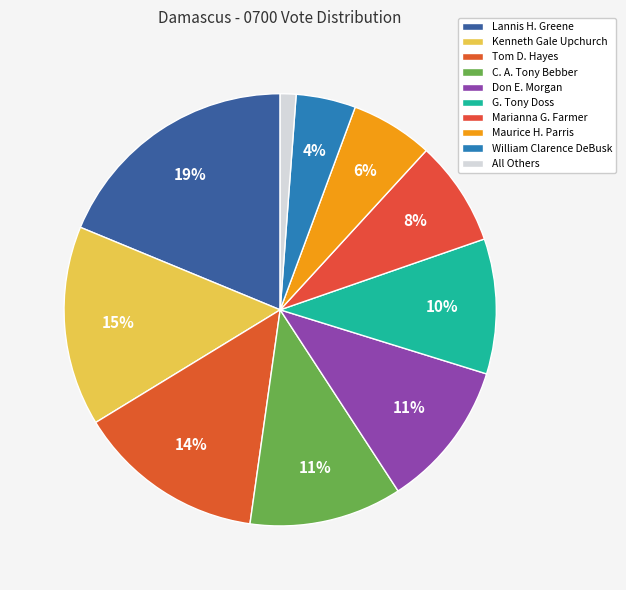

How many slices are in this pie chart?

10